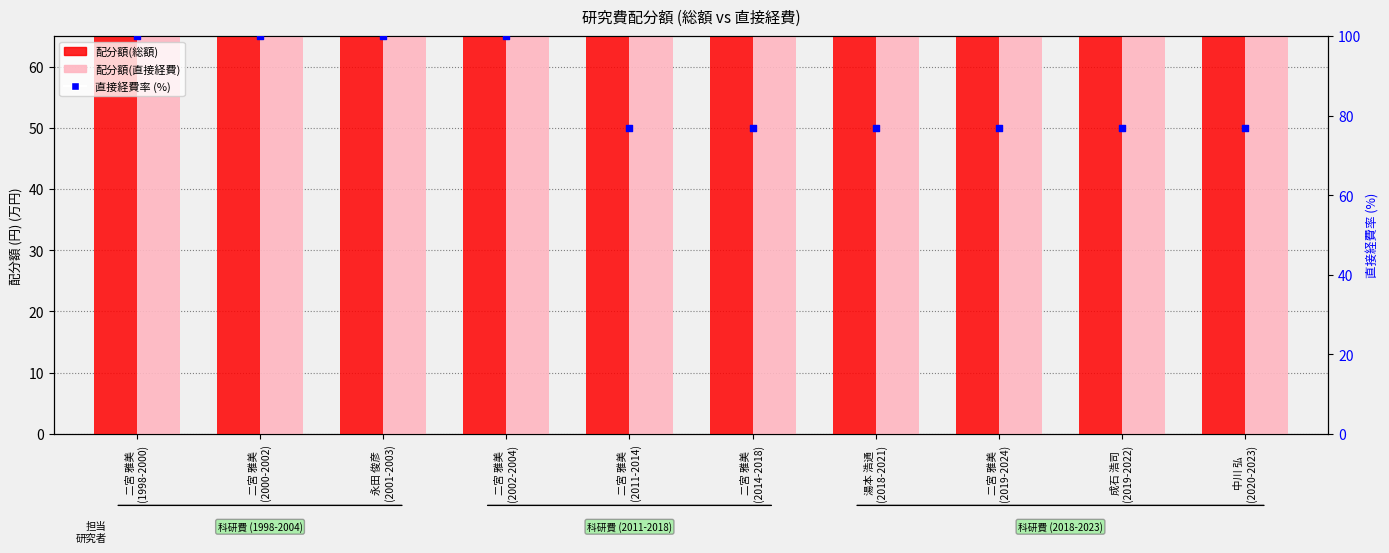

Which series has the widest spread of Y values?

配分額(総額)